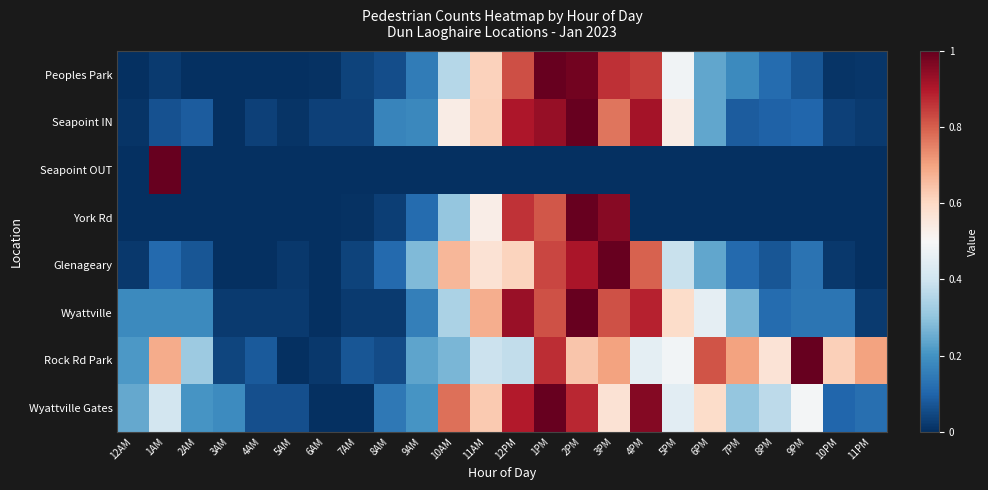

Reading left to right, list all the values displayed in this chart.

Peoples Park: 12AM=0.0	1AM=0.0	2AM=0.0	3AM=0.0	4AM=0.0	5AM=0.0	6AM=0.0	7AM=0.0	8AM=0.1	9AM=0.1	10AM=0.4	11AM=0.6	12PM=0.8	1PM=1.0	2PM=1.0	3PM=0.9	4PM=0.8	5PM=0.5	6PM=0.2	7PM=0.2	8PM=0.1	9PM=0.1	10PM=0.0	11PM=0.0
Seapoint IN: 12AM=0.0	1AM=0.1	2AM=0.1	3AM=0.0	4AM=0.0	5AM=0.0	6AM=0.0	7AM=0.0	8AM=0.2	9AM=0.2	10AM=0.5	11AM=0.6	12PM=0.9	1PM=0.9	2PM=1.0	3PM=0.8	4PM=0.9	5PM=0.5	6PM=0.2	7PM=0.1	8PM=0.1	9PM=0.1	10PM=0.0	11PM=0.0
Seapoint OUT: 12AM=0.0	1AM=1.0	2AM=0.0	3AM=0.0	4AM=0.0	5AM=0.0	6AM=0.0	7AM=0.0	8AM=0.0	9AM=0.0	10AM=0.0	11AM=0.0	12PM=0.0	1PM=0.0	2PM=0.0	3PM=0.0	4PM=0.0	5PM=0.0	6PM=0.0	7PM=0.0	8PM=0.0	9PM=0.0	10PM=0.0	11PM=0.0
York Rd: 12AM=0.0	1AM=0.0	2AM=0.0	3AM=0.0	4AM=0.0	5AM=0.0	6AM=0.0	7AM=0.0	8AM=0.0	9AM=0.1	10AM=0.3	11AM=0.5	12PM=0.9	1PM=0.8	2PM=1.0	3PM=1.0	4PM=0.0	5PM=0.0	6PM=0.0	7PM=0.0	8PM=0.0	9PM=0.0	10PM=0.0	11PM=0.0
Glenageary: 12AM=0.0	1AM=0.1	2AM=0.1	3AM=0.0	4AM=0.0	5AM=0.0	6AM=0.0	7AM=0.0	8AM=0.1	9AM=0.3	10AM=0.7	11AM=0.6	12PM=0.6	1PM=0.8	2PM=0.9	3PM=1.0	4PM=0.8	5PM=0.4	6PM=0.2	7PM=0.1	8PM=0.1	9PM=0.1	10PM=0.0	11PM=0.0
Wyattville: 12AM=0.2	1AM=0.2	2AM=0.2	3AM=0.0	4AM=0.0	5AM=0.0	6AM=0.0	7AM=0.0	8AM=0.0	9AM=0.2	10AM=0.3	11AM=0.7	12PM=0.9	1PM=0.8	2PM=1.0	3PM=0.8	4PM=0.9	5PM=0.6	6PM=0.5	7PM=0.3	8PM=0.1	9PM=0.1	10PM=0.1	11PM=0.0
Rock Rd Park: 12AM=0.2	1AM=0.7	2AM=0.3	3AM=0.0	4AM=0.1	5AM=0.0	6AM=0.0	7AM=0.1	8AM=0.1	9AM=0.2	10AM=0.3	11AM=0.4	12PM=0.4	1PM=0.9	2PM=0.6	3PM=0.7	4PM=0.5	5PM=0.5	6PM=0.8	7PM=0.7	8PM=0.6	9PM=1.0	10PM=0.6	11PM=0.7
Wyattville Gates: 12AM=0.2	1AM=0.4	2AM=0.2	3AM=0.2	4AM=0.1	5AM=0.1	6AM=0.0	7AM=0.0	8AM=0.1	9AM=0.2	10AM=0.8	11AM=0.6	12PM=0.9	1PM=1.0	2PM=0.9	3PM=0.6	4PM=1.0	5PM=0.4	6PM=0.6	7PM=0.3	8PM=0.4	9PM=0.5	10PM=0.1	11PM=0.1